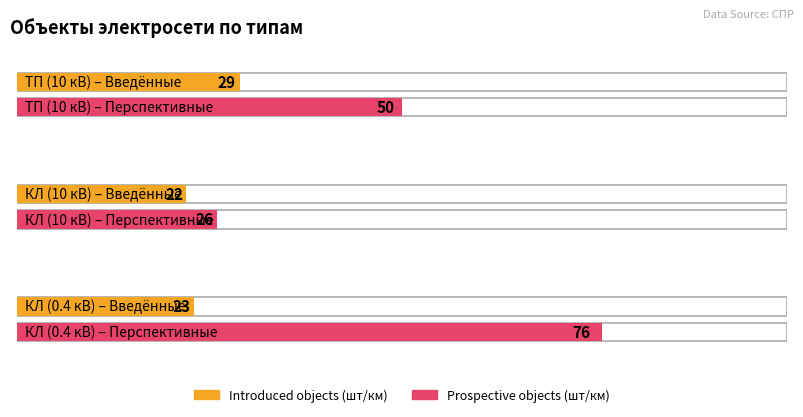

Between КЛ (10 кВ) and КЛ (0.4 кВ), which series saw the biggest shift?

Prospective objects (шт/км)